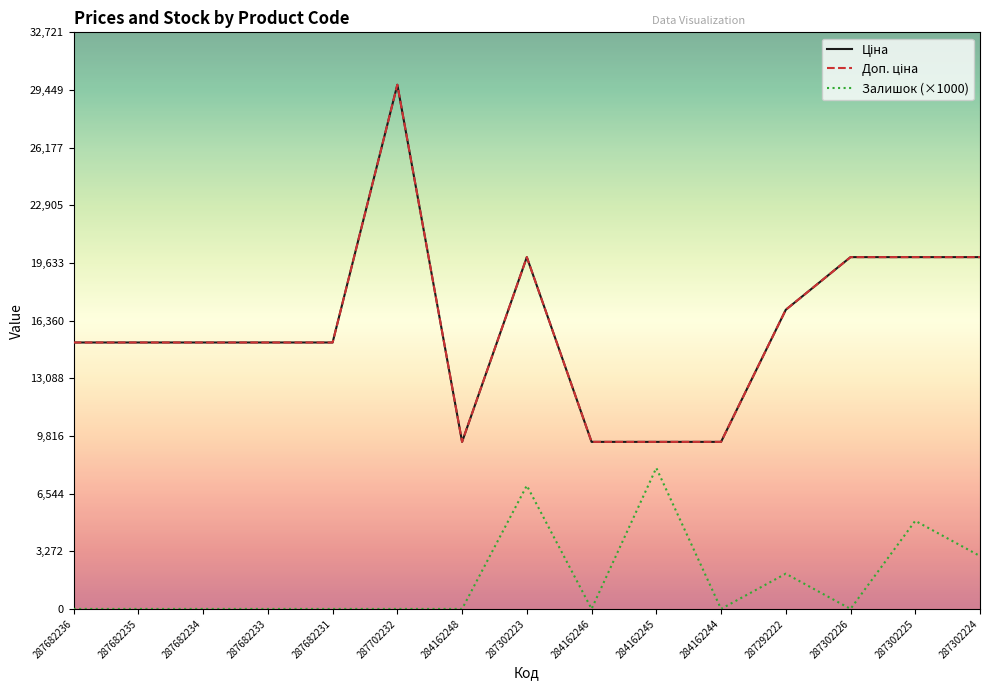

Does the chart have visible grid lines?

No